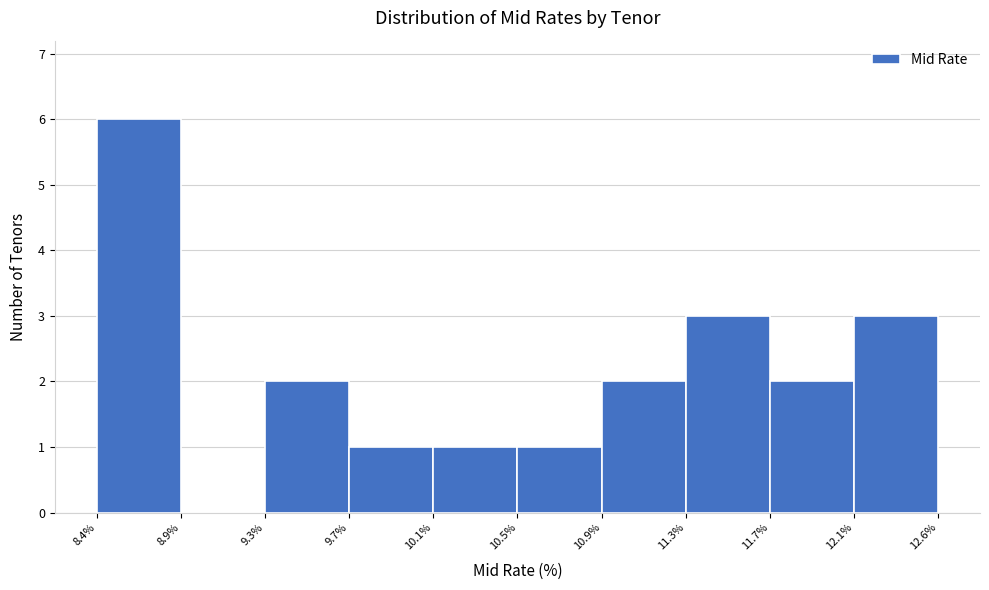

Reading left to right, transcribe all the data shown in this chart.

8.4%=6	8.9%=0	9.3%=2	9.7%=1	10.1%=1	10.5%=1	10.9%=2	11.3%=3	11.7%=2	12.1%=3